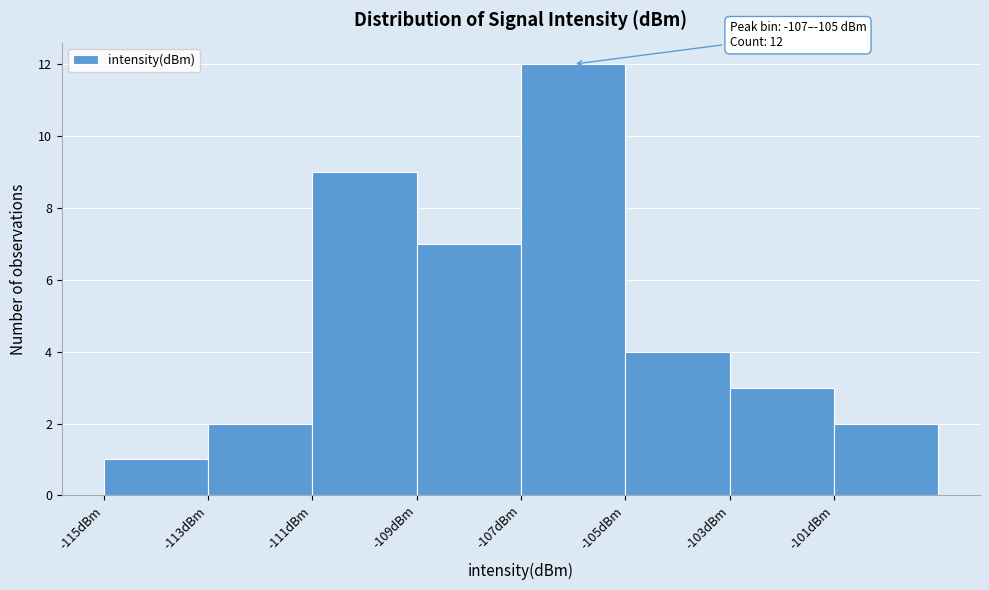

Over which range of the x-axis is the bar tallest?

-107 to -105